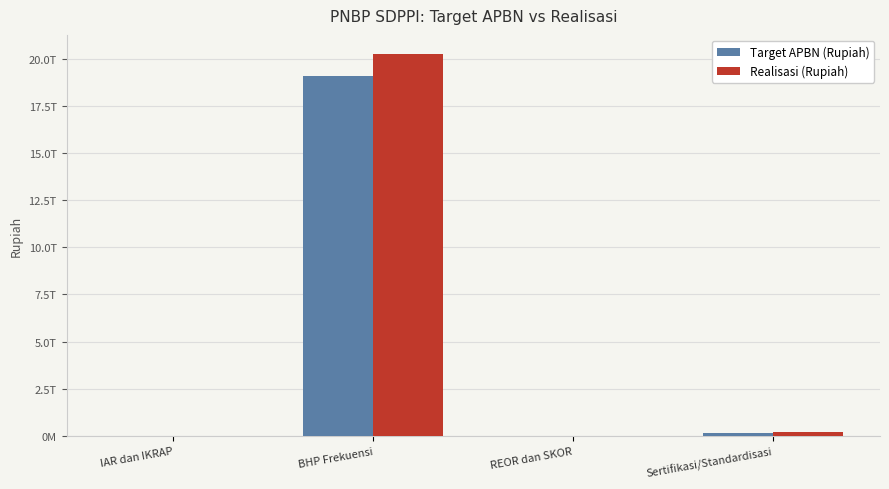

What is the sum of the Target APBN (Rupiah) values at Sertifikasi/Standardisasi and IAR dan IKRAP?

177453892000